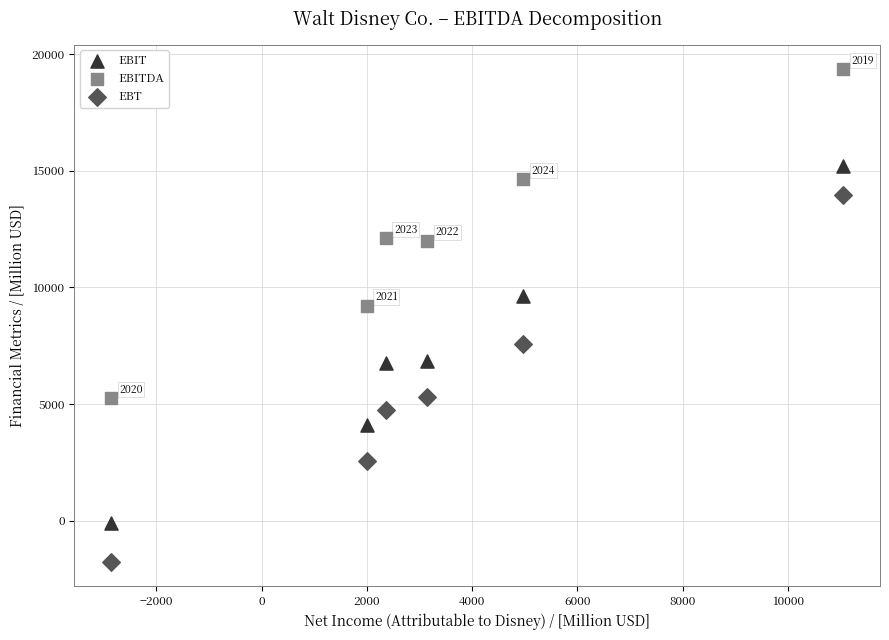

Across all series, what Y value is closest to 8803?

9218